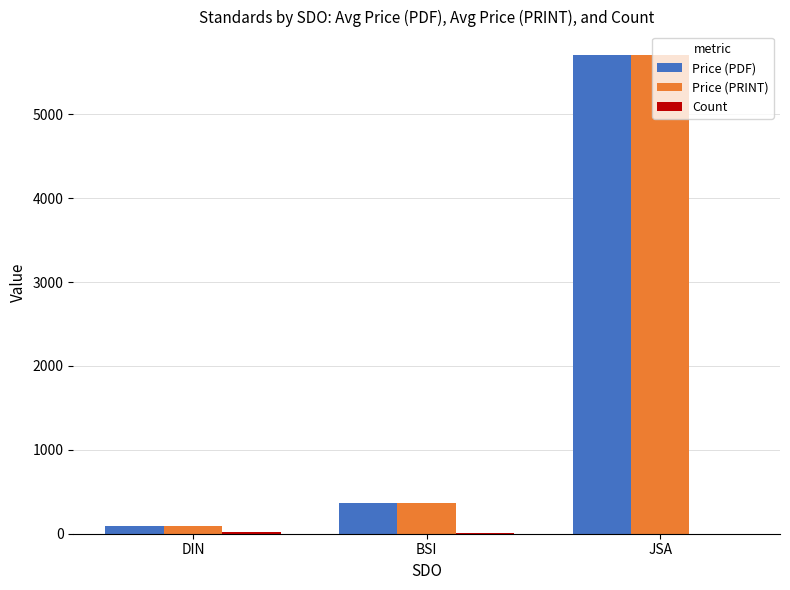

At which label does Price (PDF) reach its peak?

JSA